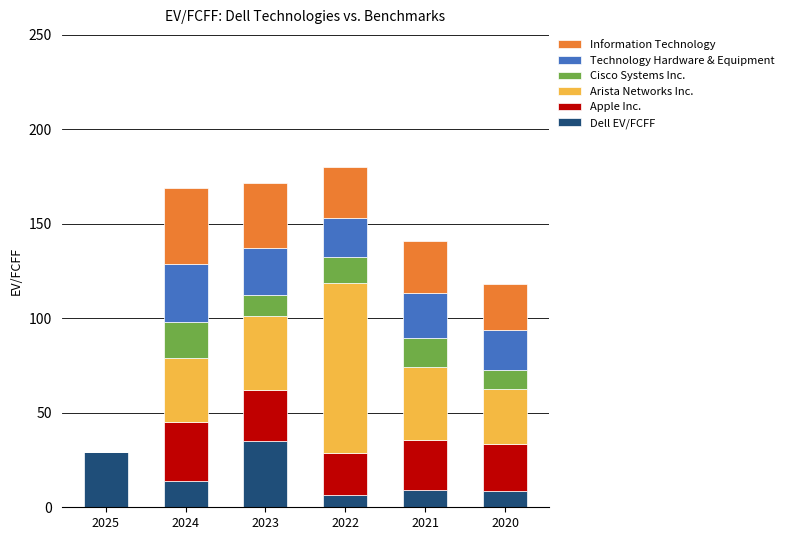

The Dell EV/FCFF series shows 14.0 at 2024. True or false?

True